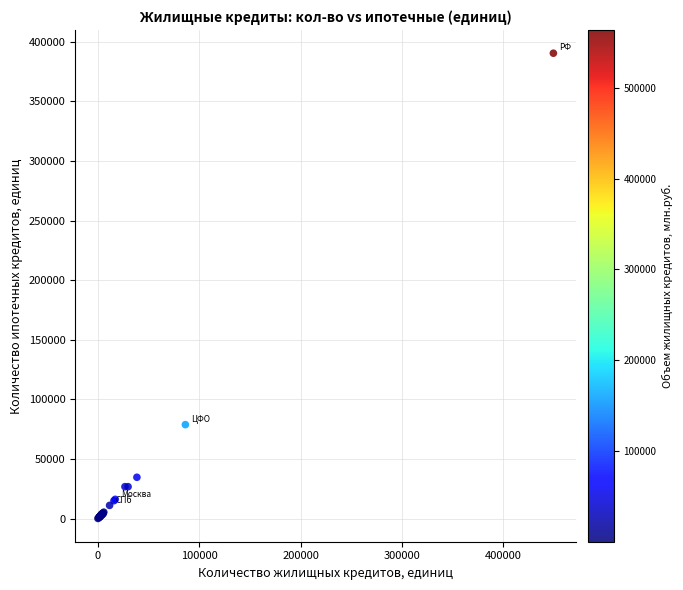

What Y value in the scatter plot is closest to 195258?

78869